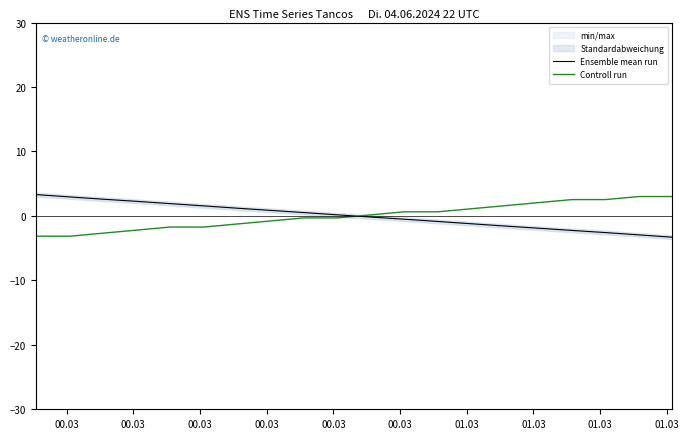

What is the highest value of the Ensemble mean run series?

3.3